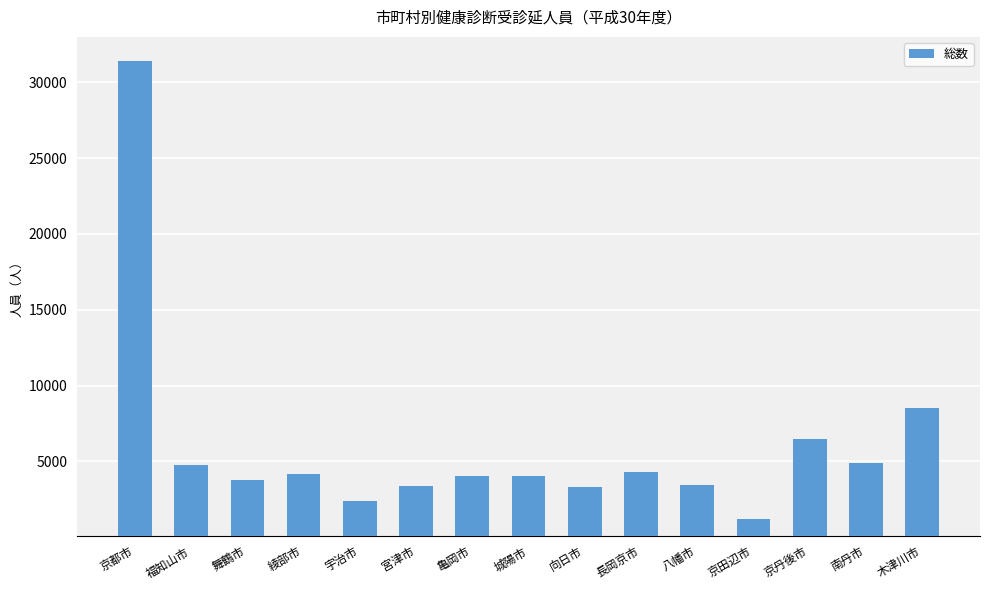

Is it true that the value at 城陽市 is 1648?

False